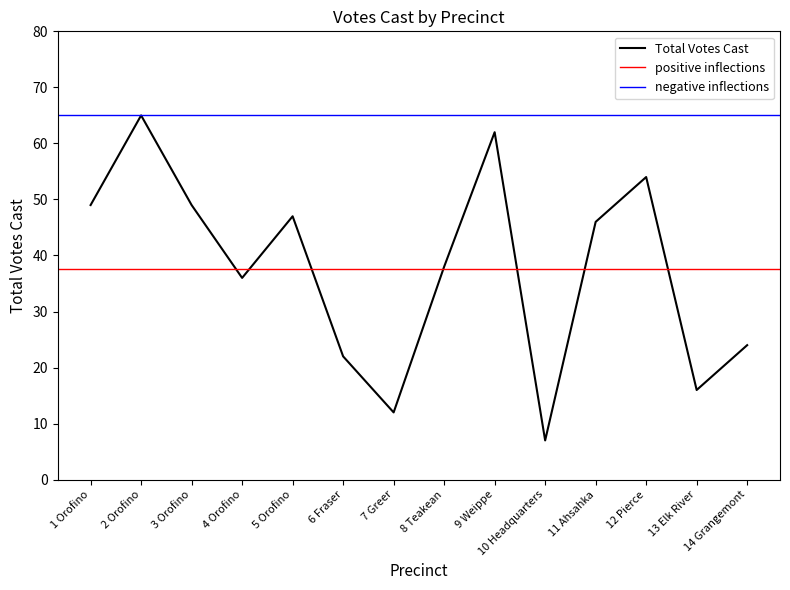

What is the difference between the maximum and minimum values?

58